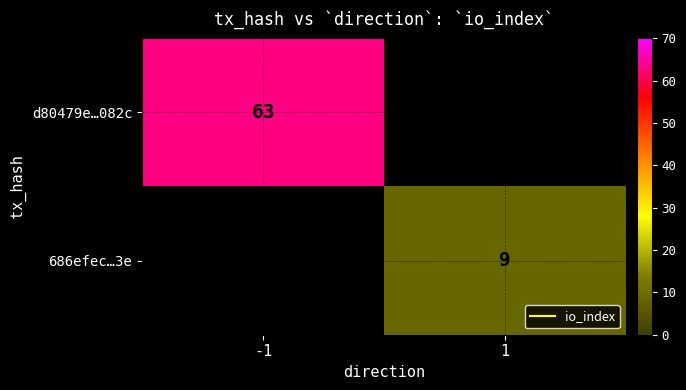

List the series in order of their peak value, lowest first.

d80479e…082c, 686efec…3e